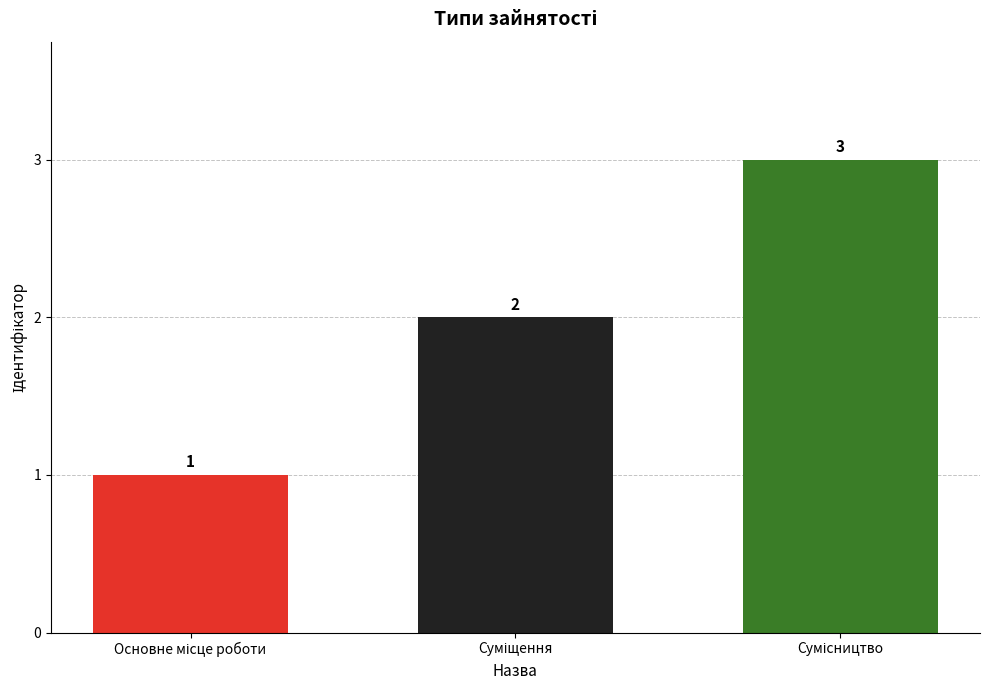

What is the greatest value displayed?

3